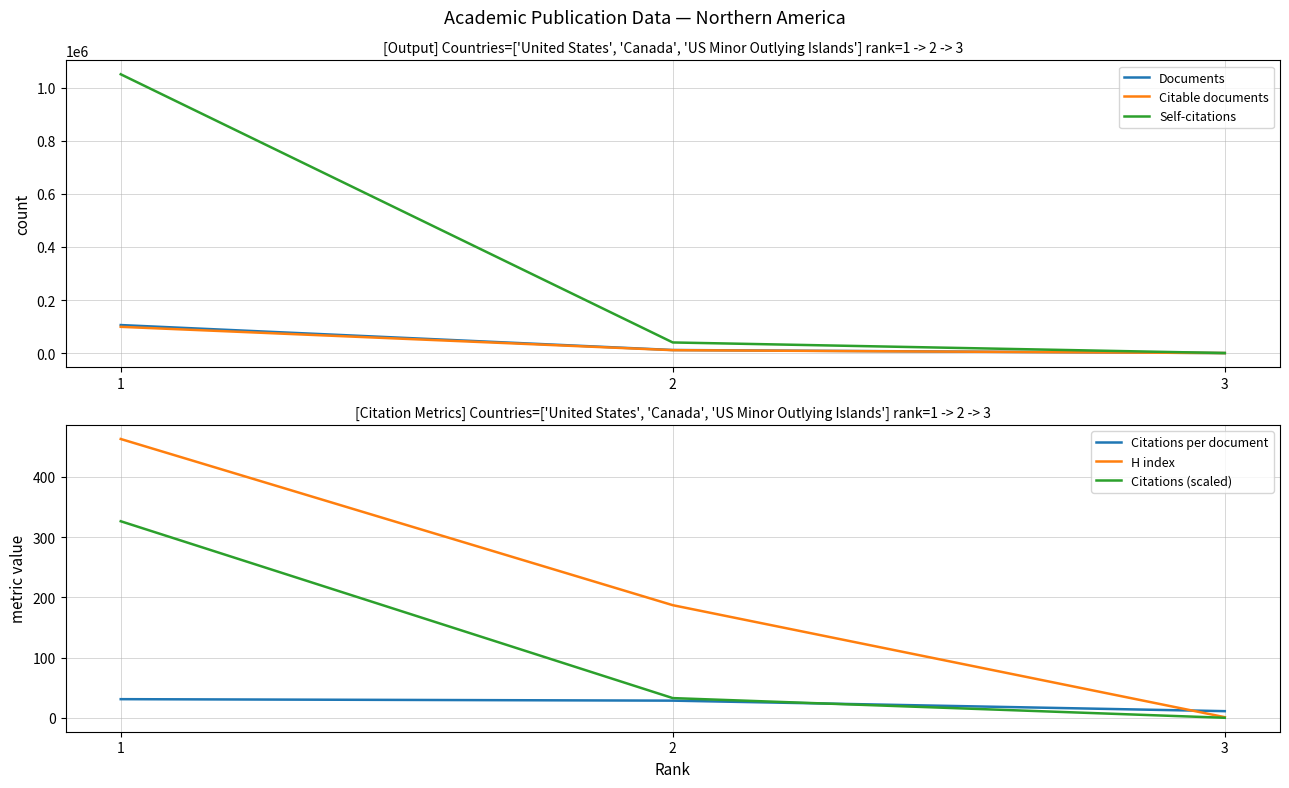

Where does the H index series first go above 187?

1